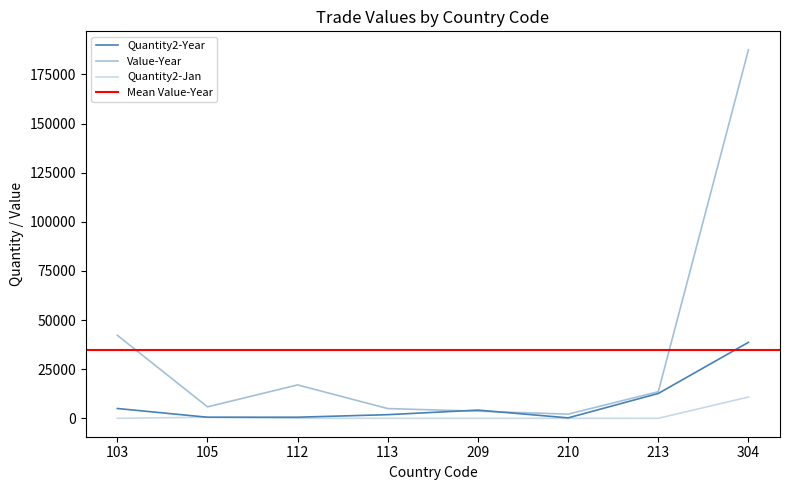

In Quantity2-Year, how many points are lower than both neighbors (excluding endpoints)?

2